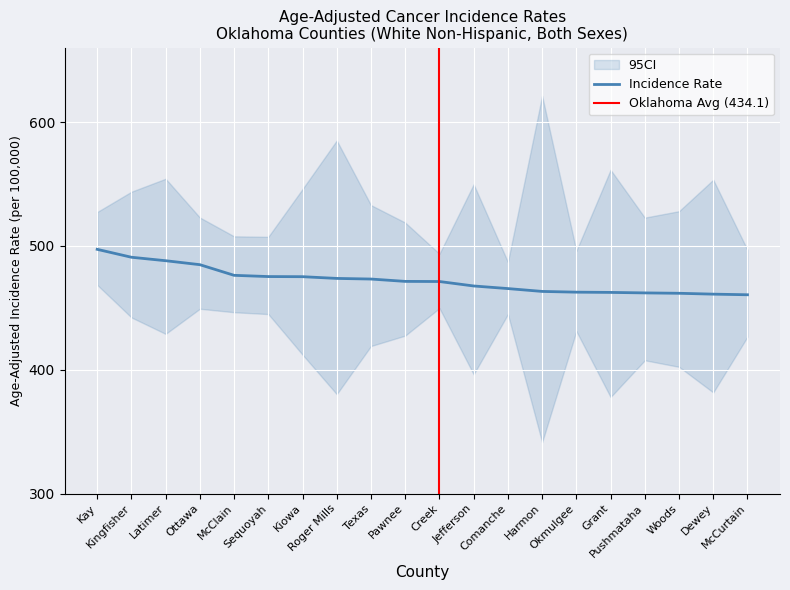

Rank the categories by Lower 95% CI value from lowest to highest.

Harmon, Grant, Roger Mills, Dewey, Jefferson, Woods, Pushmataha, Kiowa, Texas, McCurtain, Pawnee, Latimer, Okmulgee, Kingfisher, Comanche, Sequoyah, McClain, Ottawa, Creek, Kay